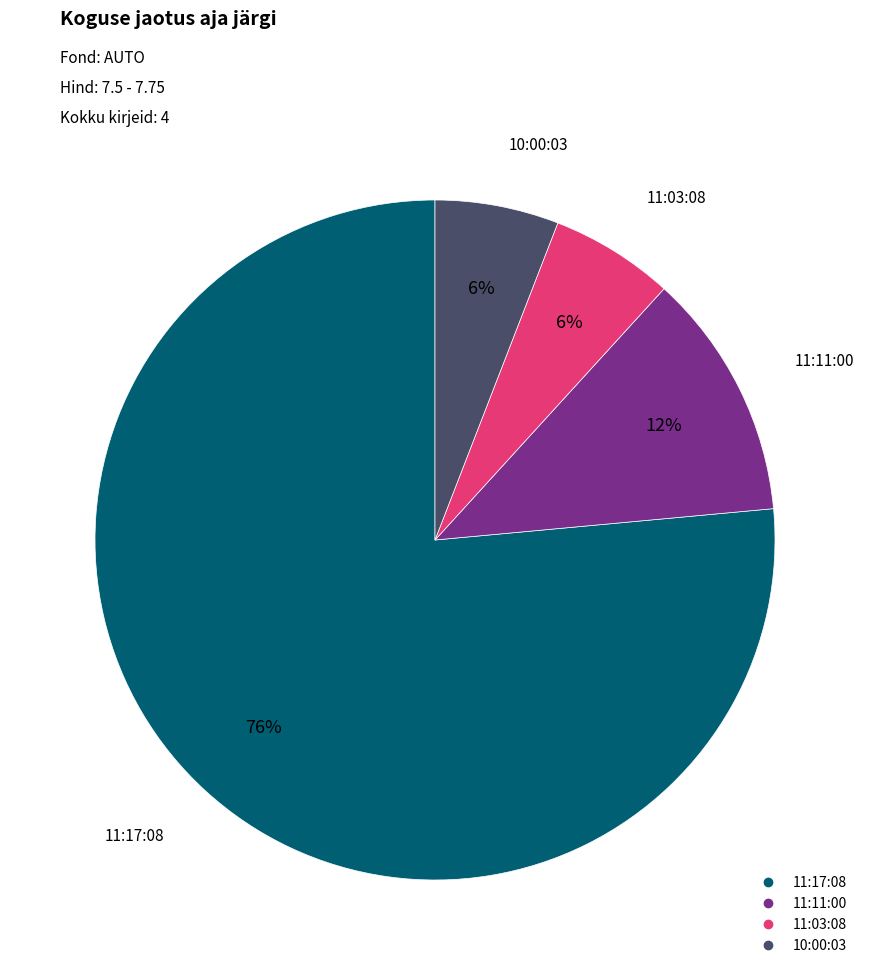

How many segments does this pie chart have?

4